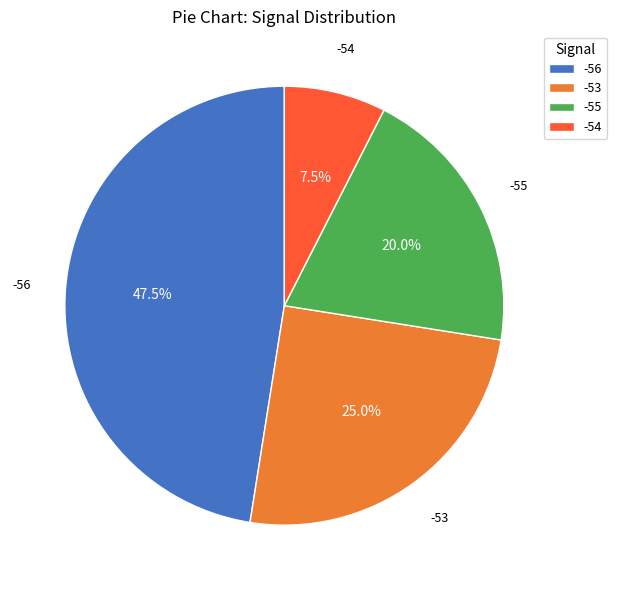

How much of the chart is everything except -53?

75.0%